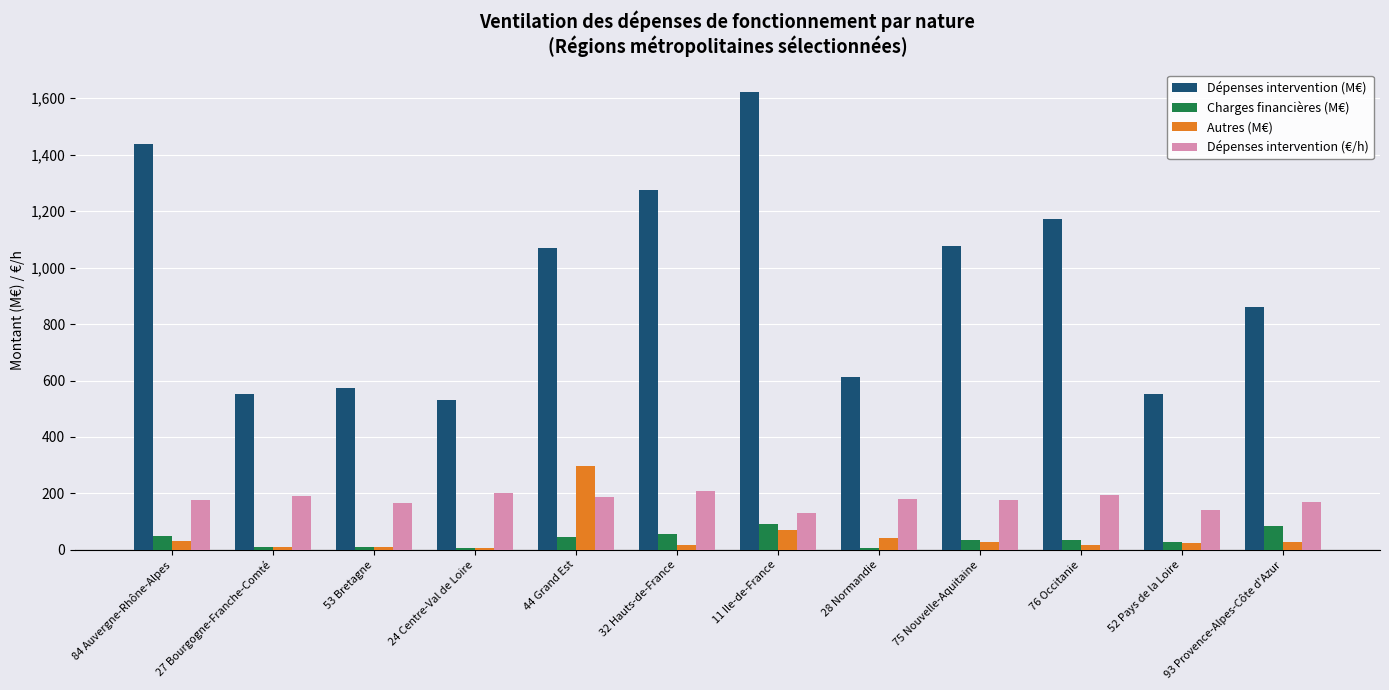

Is it true that Dépenses intervention (M€) equals 1076.0 at 75 Nouvelle-Aquitaine?

True